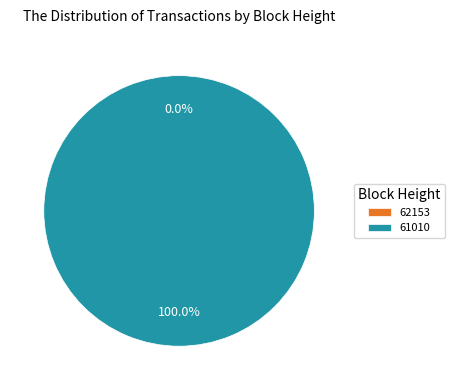

How much of the chart is everything except 62153?

100.0%